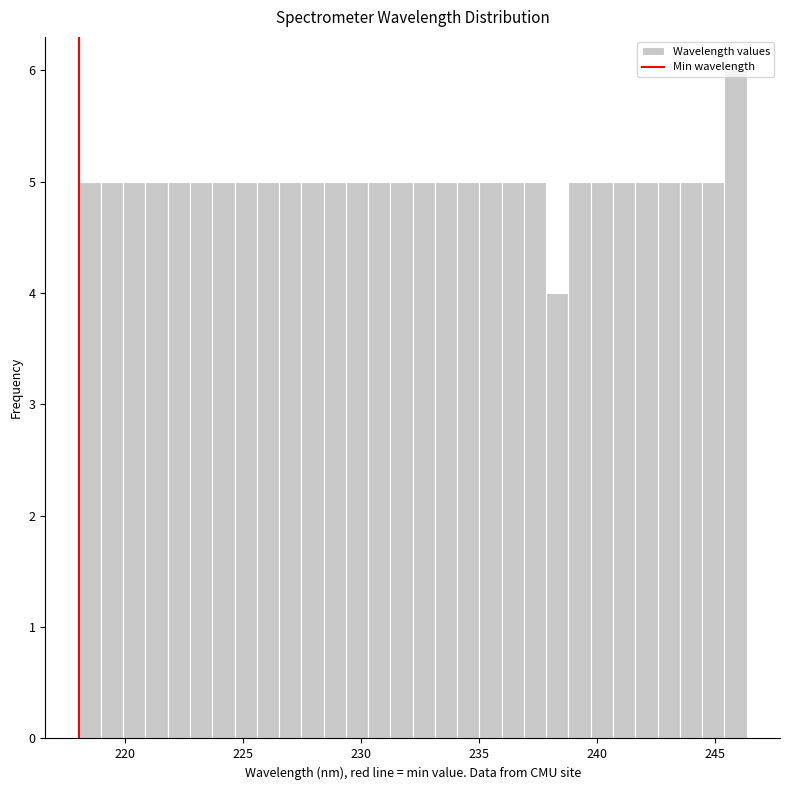

Read against the x-axis, roughly where is the centre of the tallest bar?

246.0